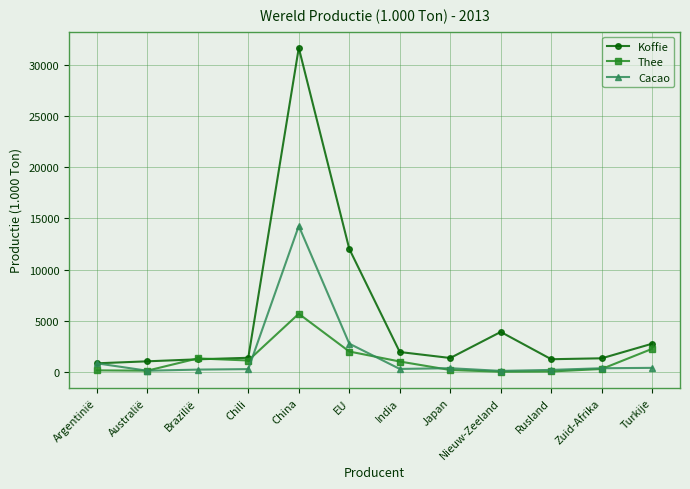

Which series has the largest total across all categories?

Koffie